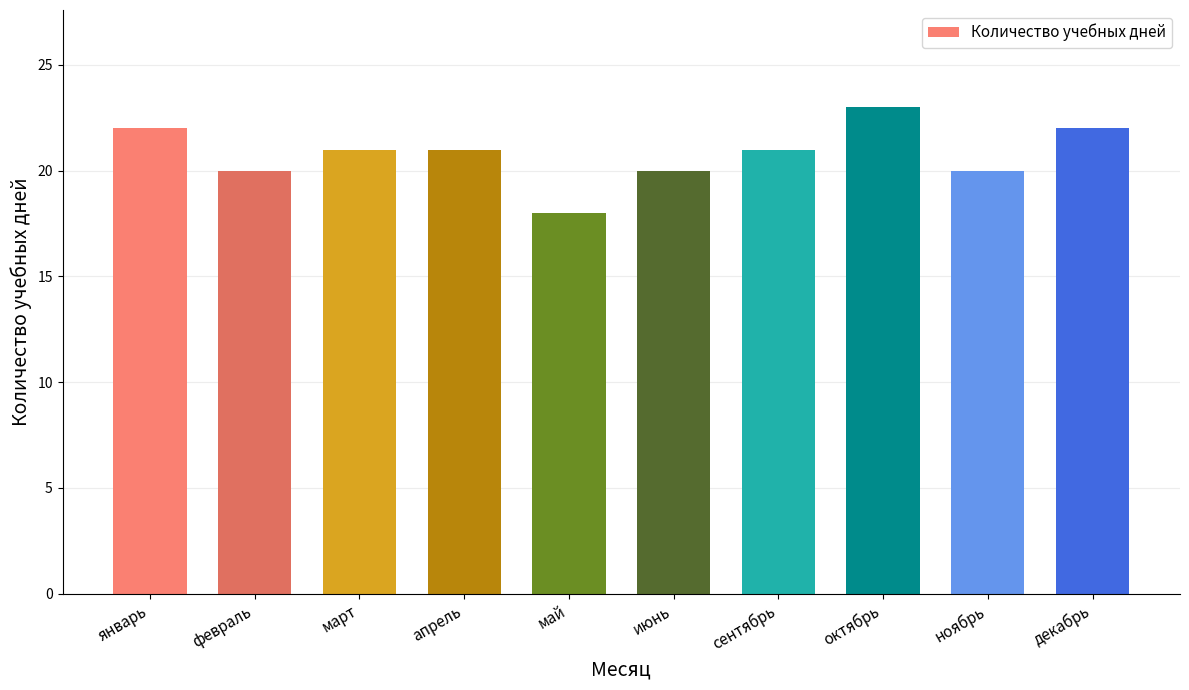

What is the value of the 6th bar from the left?

20